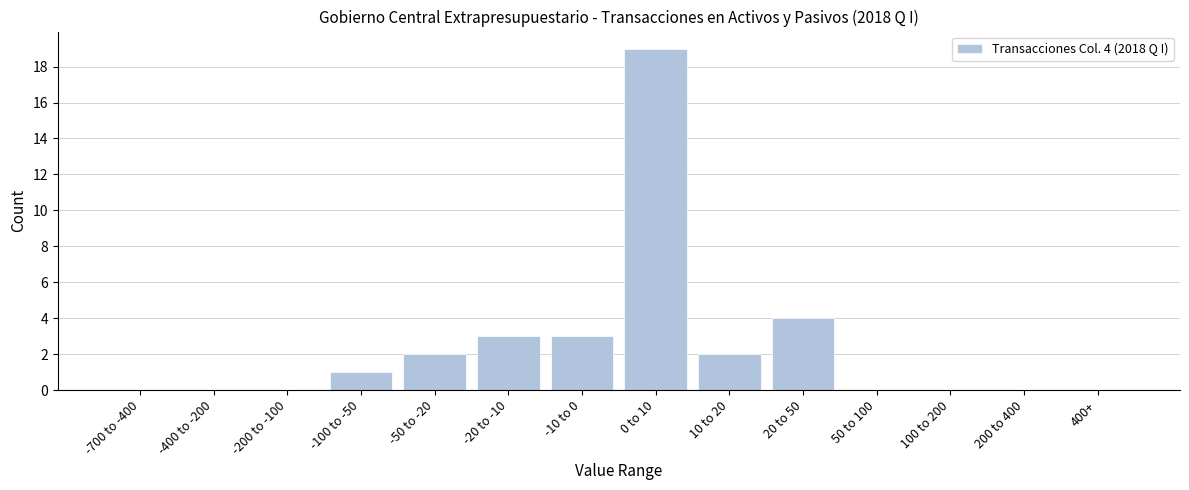

Reading left to right, list all the values displayed in this chart.

-700 to -400=0	-400 to -200=0	-200 to -100=0	-100 to -50=1	-50 to -20=2	-20 to -10=3	-10 to 0=3	0 to 10=19	10 to 20=2	20 to 50=4	50 to 100=0	100 to 200=0	200 to 400=0	400+=0